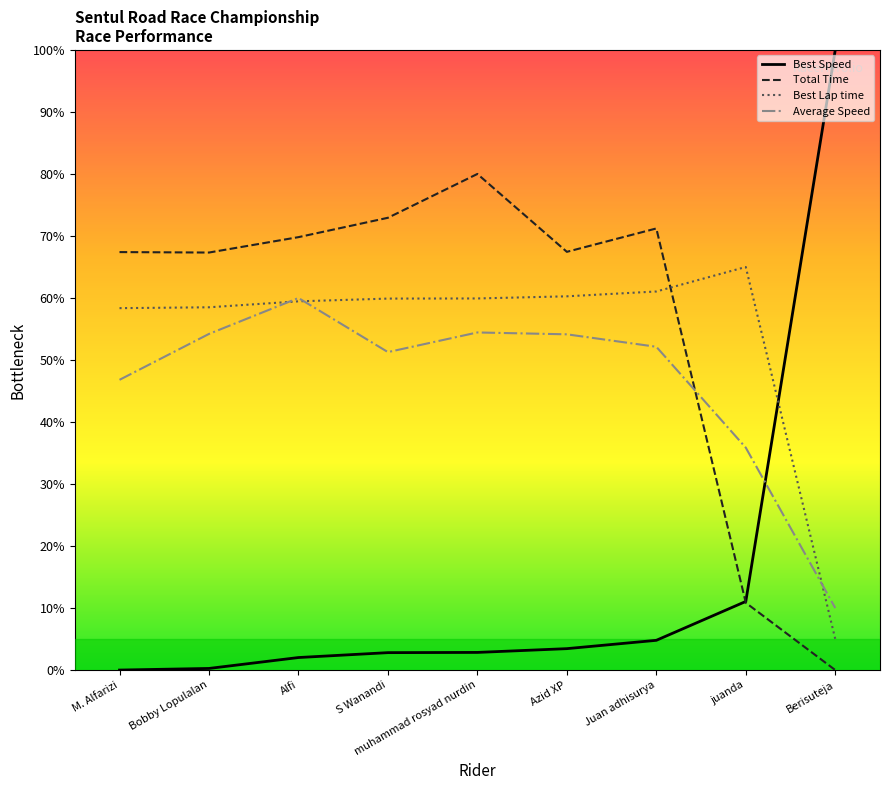

How many times do Best Speed and Average Speed cross each other?

1